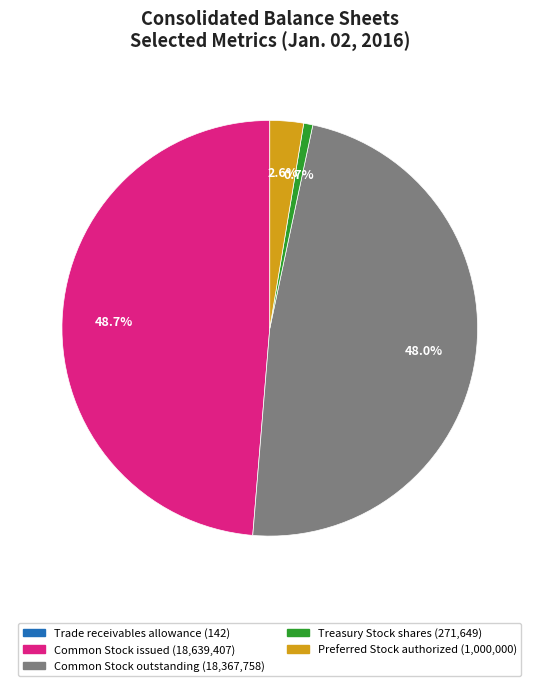

Does any single category account for the majority?

No